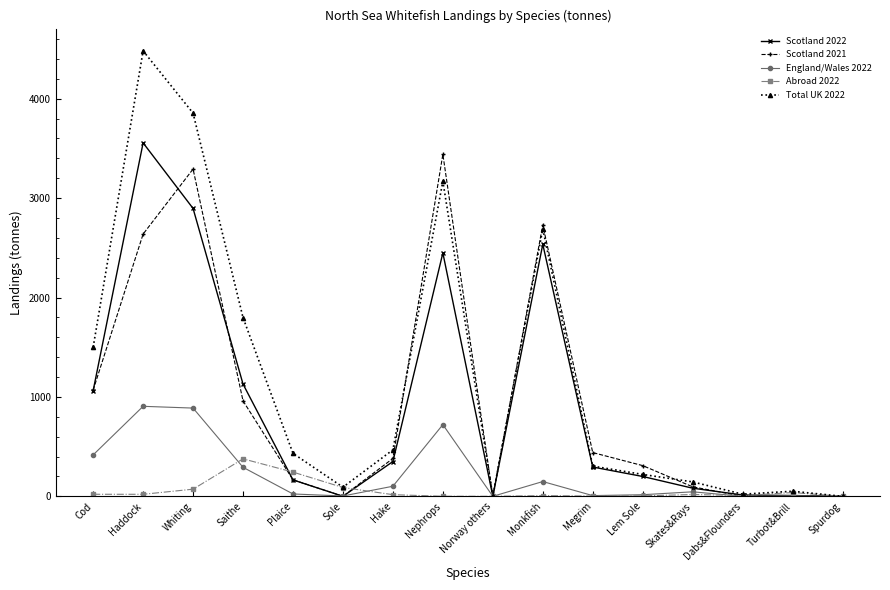

Which series has the largest total across all categories?

Total UK 2022